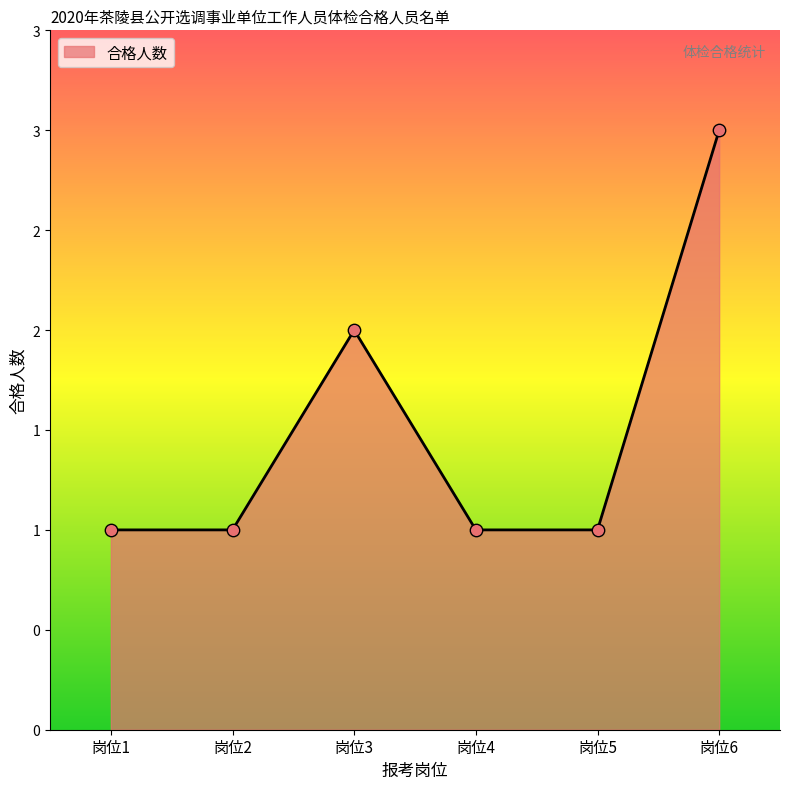

Which has a higher value, 岗位5 or 岗位2?

岗位5